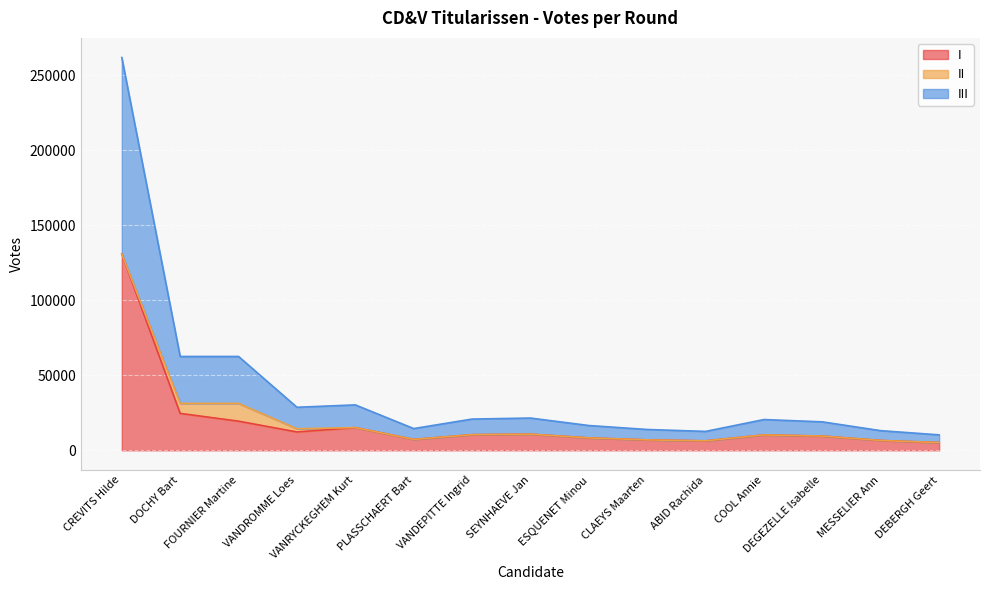

Which series has the widest spread of values?

I